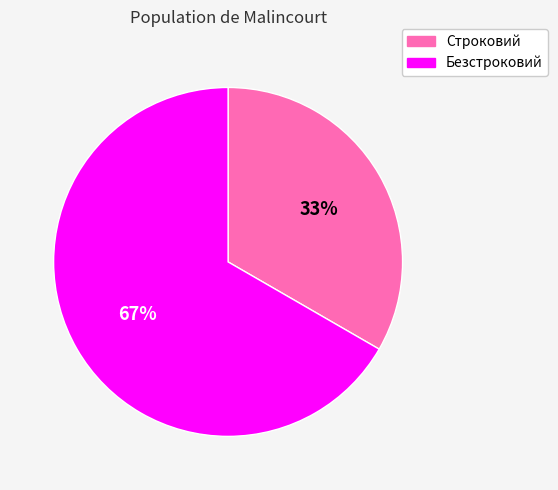

Rank the categories by value from lowest to highest.

Строковий, Безстроковий